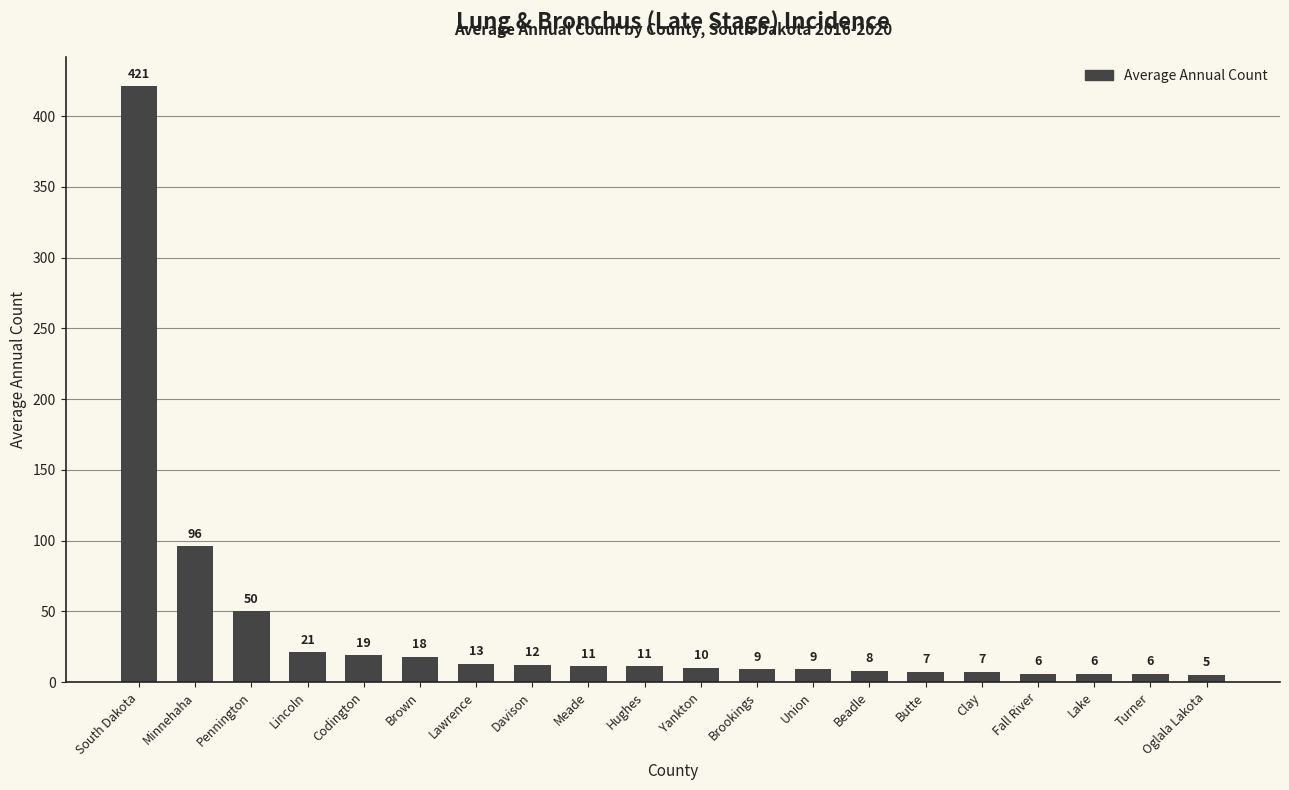

What is the label of the 2nd bar from the left?

Minnehaha